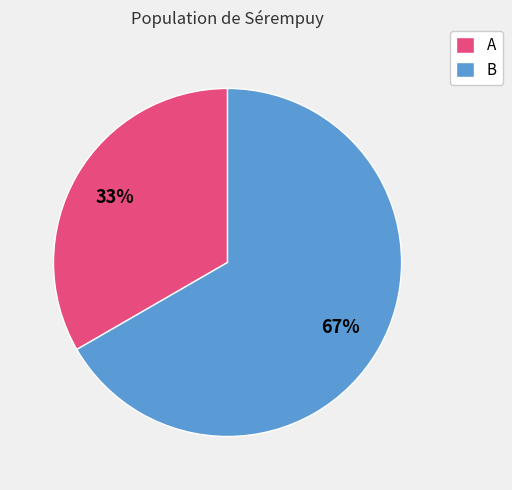

True or false: A accounts for 33% of the total.

True